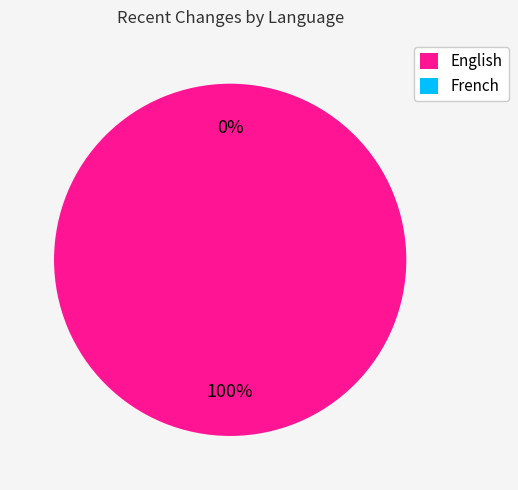

To the nearest percent, what is the difference between the French and English slice percentages?

100%